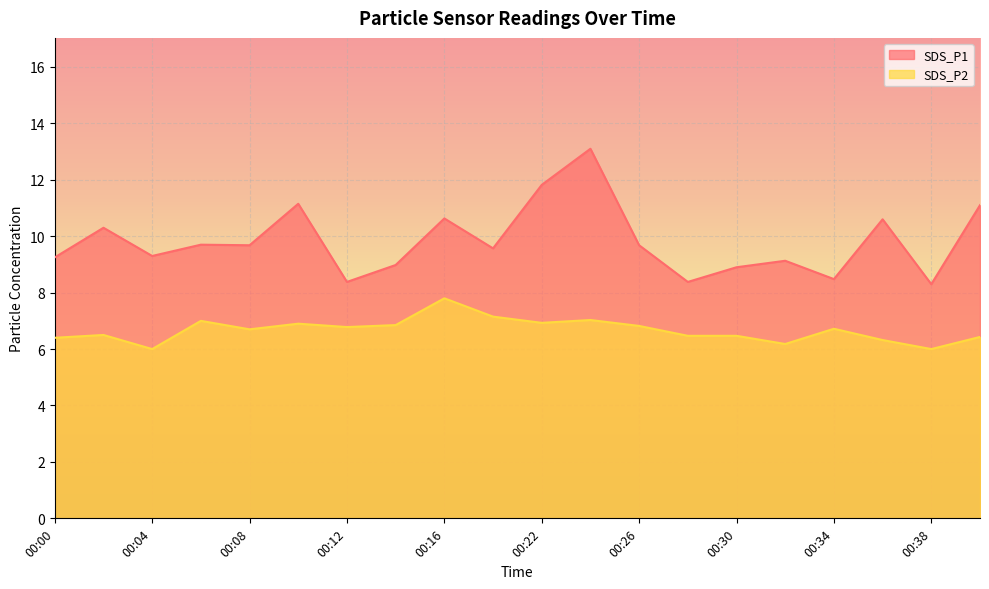

Reading left to right, extract all data points from this chart.

SDS_P1: 9.2	10.3	9.3	9.7	9.7	11.2	8.4	9.0	10.6	9.6	11.8	13.1	9.7	8.4	8.9	9.1	8.5	10.6	8.3	11.1
SDS_P2: 6.4	6.5	6.0	7.0	6.7	6.9	6.8	6.8	7.8	7.2	6.9	7.0	6.8	6.5	6.5	6.2	6.7	6.3	6.0	6.4